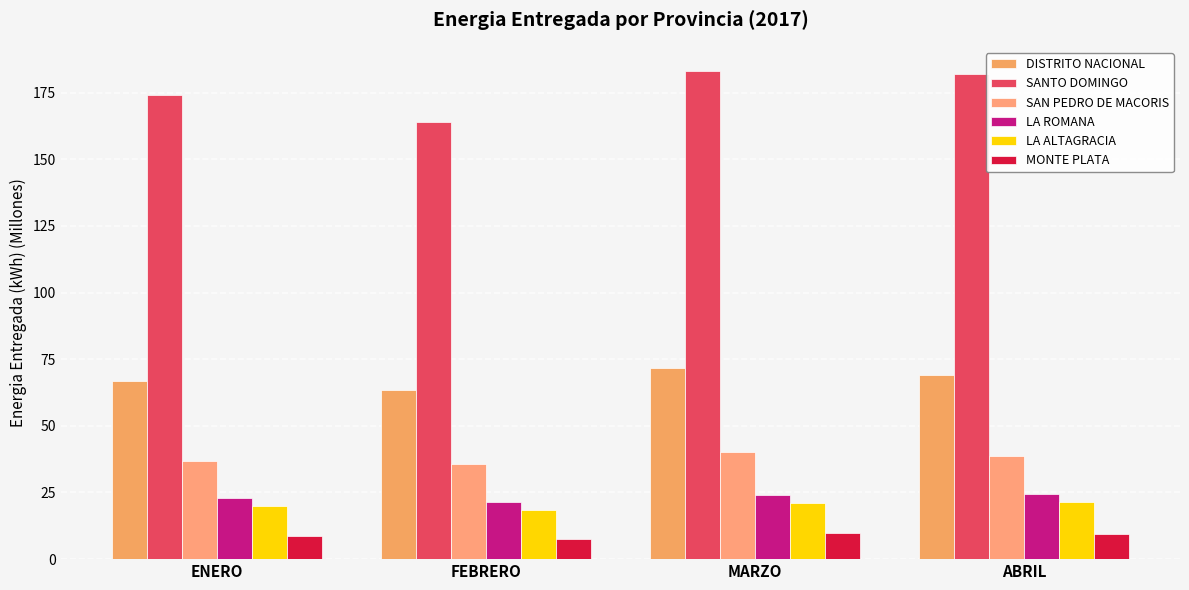

At which category does the chart reach its minimum across all series?

FEBRERO